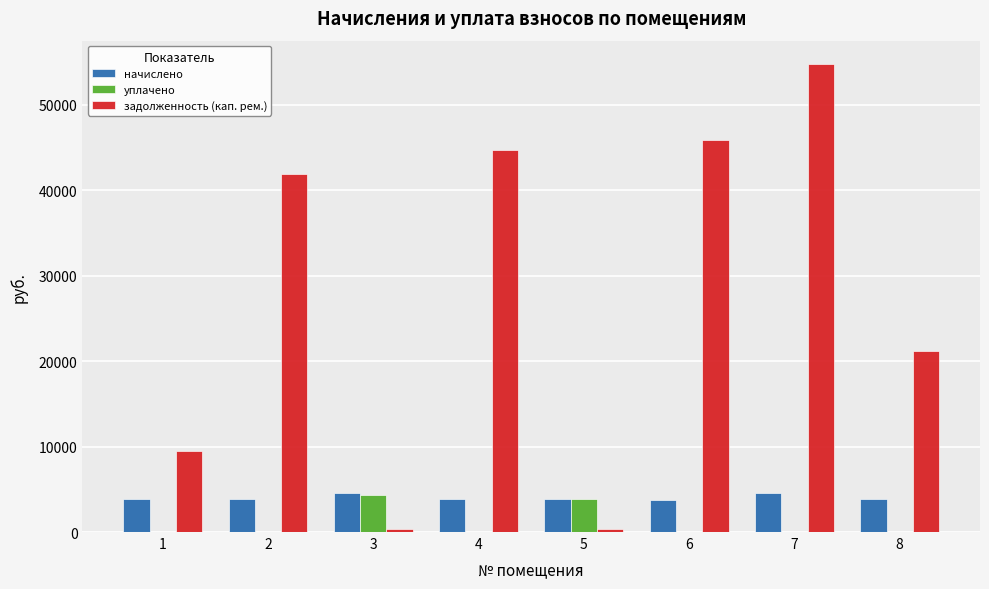

What is the greatest value displayed?

54781.8